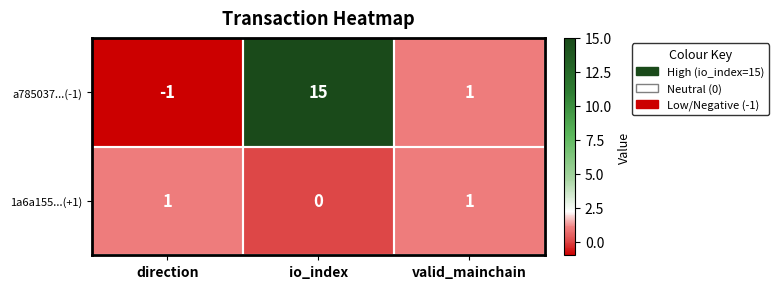

Which series has the largest total across all categories?

a785037...(-1)